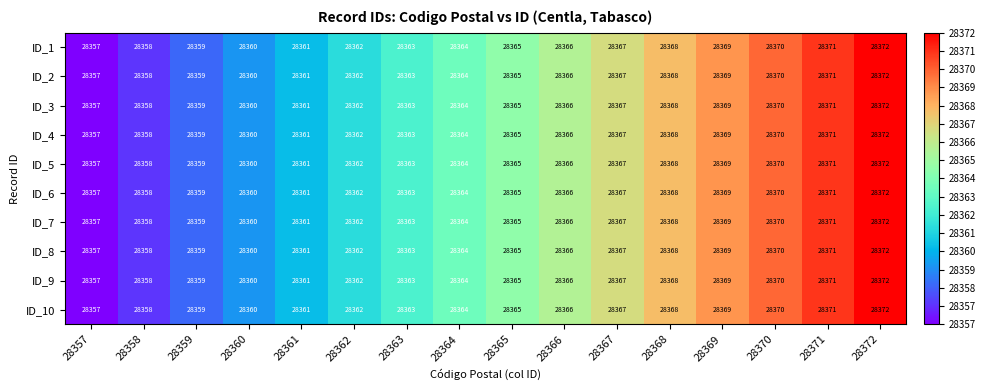

Count the number of data series in this chart.

10